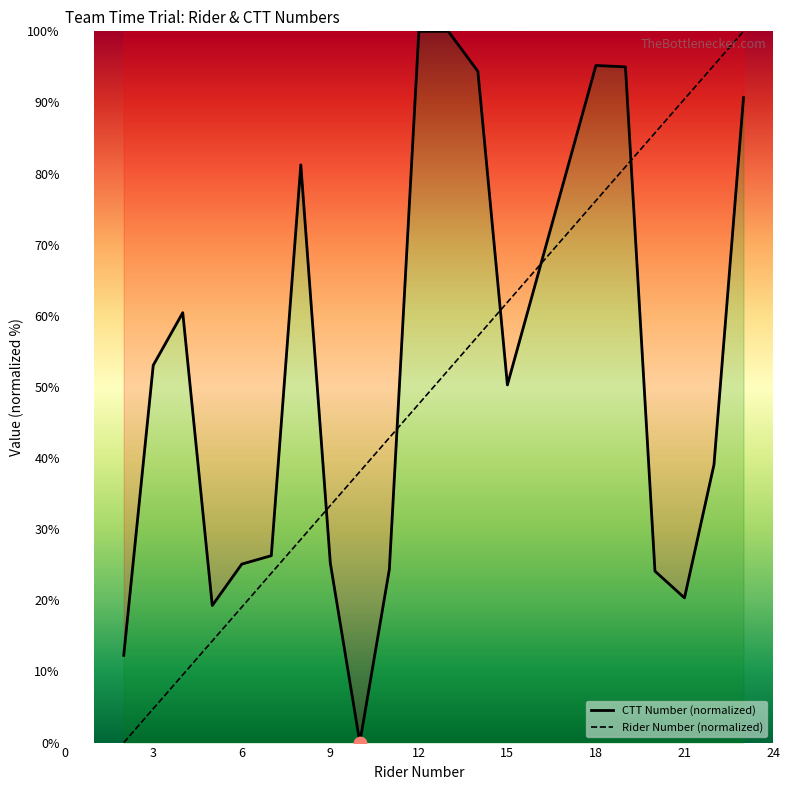

Is the value of Rider Number (normalized) at 9 greater than the value of CTT Number (normalized) at 6?

Yes